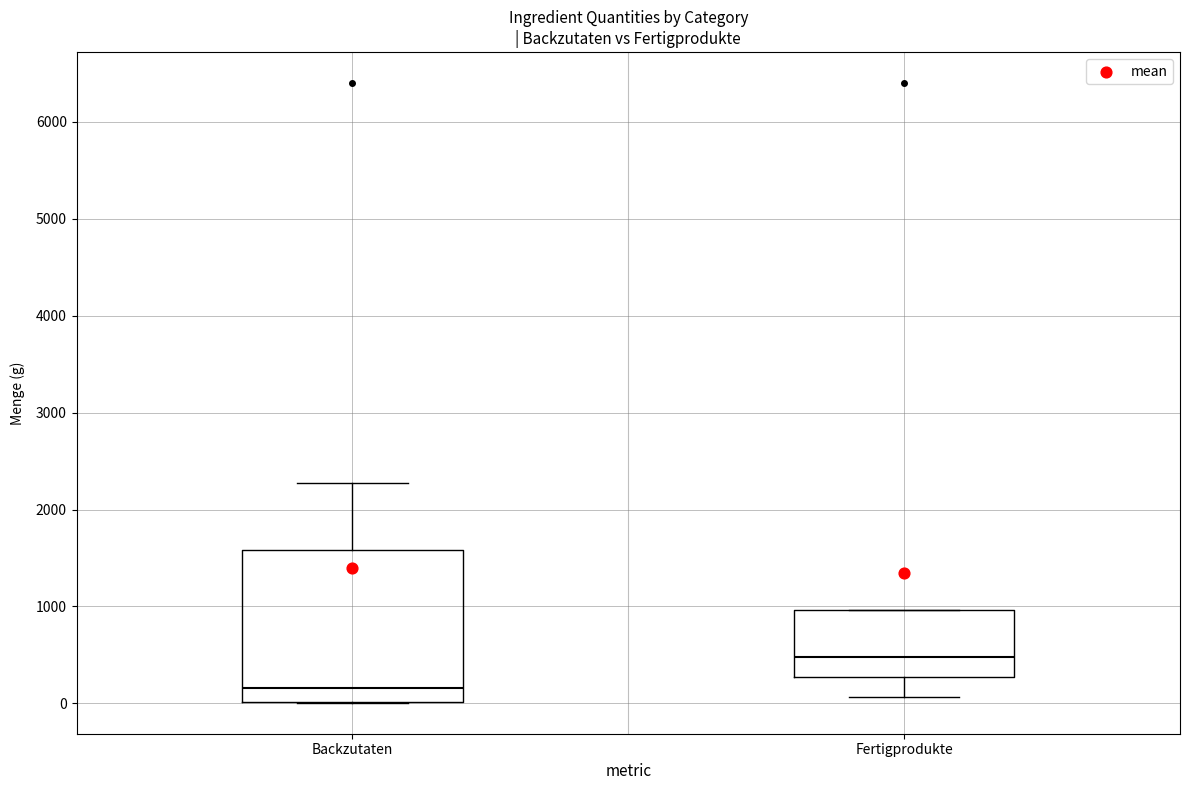

Reading left to right, transcribe this box plot: for each box, give where its median line is, the range the box spans, and where its two whiskers end, as read against the y-axis. The values are not printed on the chart, so give them approximately, as read against the axis.

Backzutaten: median 200, box 0 to 1600, whiskers 0 to 2300
Fertigprodukte: median 500, box 300 to 1000, whiskers 100 to 1000